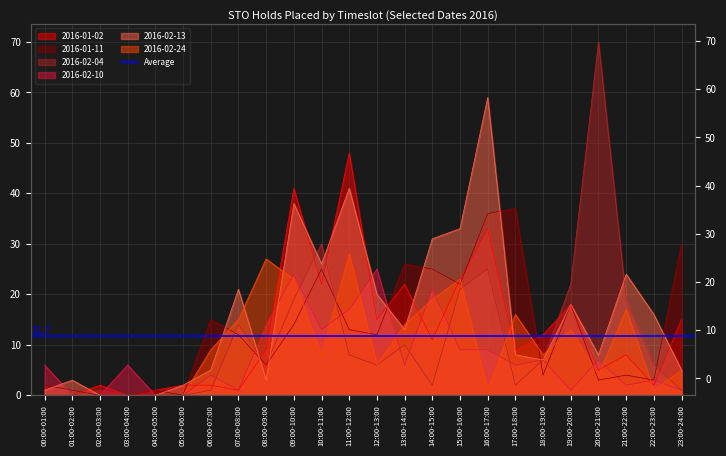

What is the difference between the maximum and minimum values in the 2016-02-04 series?

70